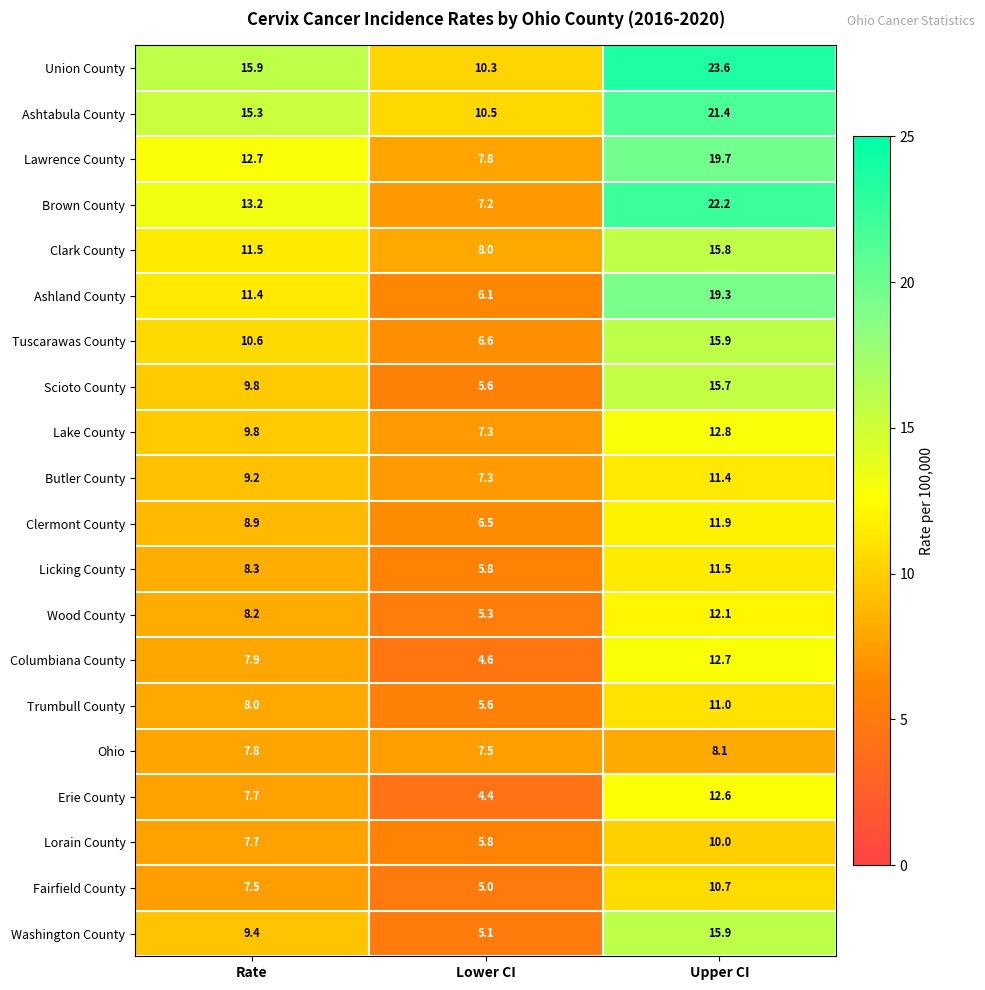

At which category does the chart reach its peak across all series?

Upper CI